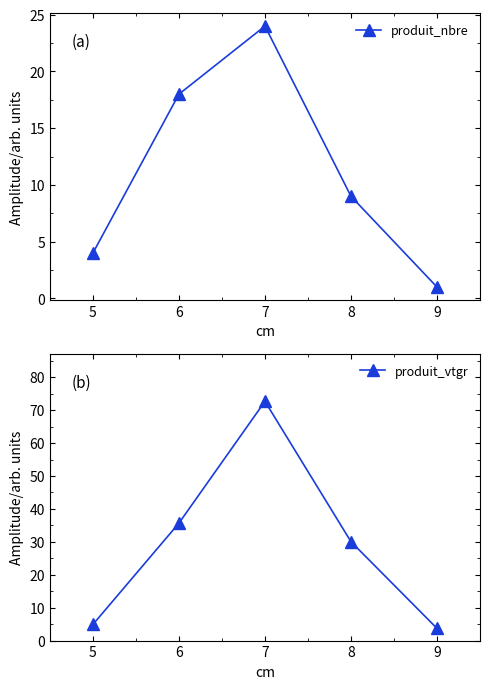

The produit_nbre series shows 27.9 at 5. True or false?

False